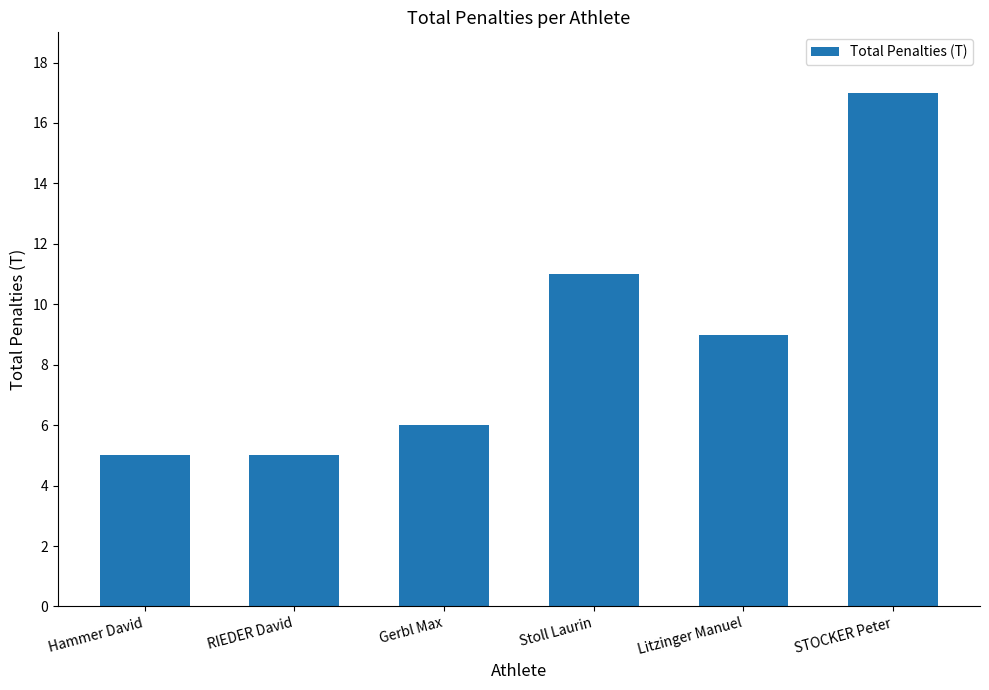

What is the greatest value displayed?

17